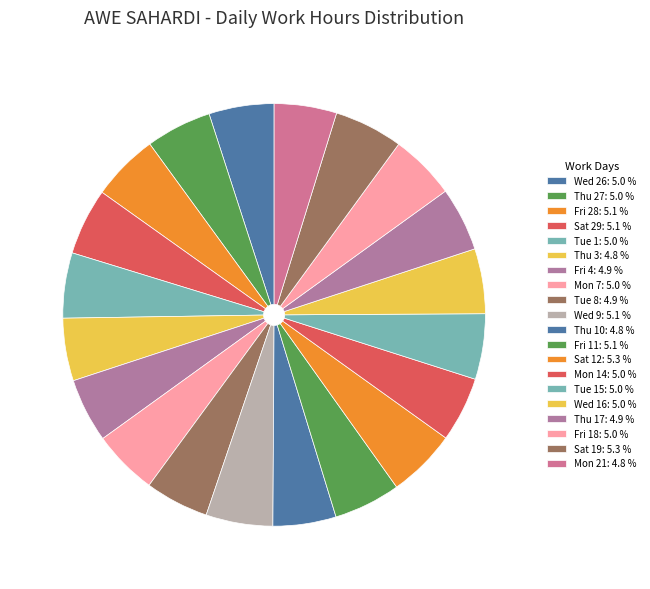

Count the number of slices in the pie.

20